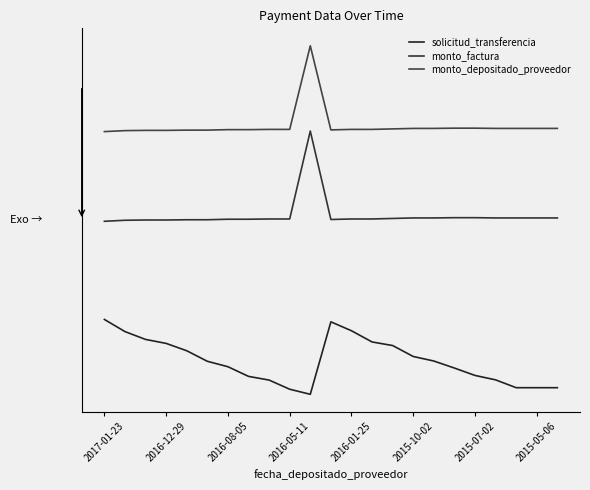

Is this an area chart (filled region under the line)?

No